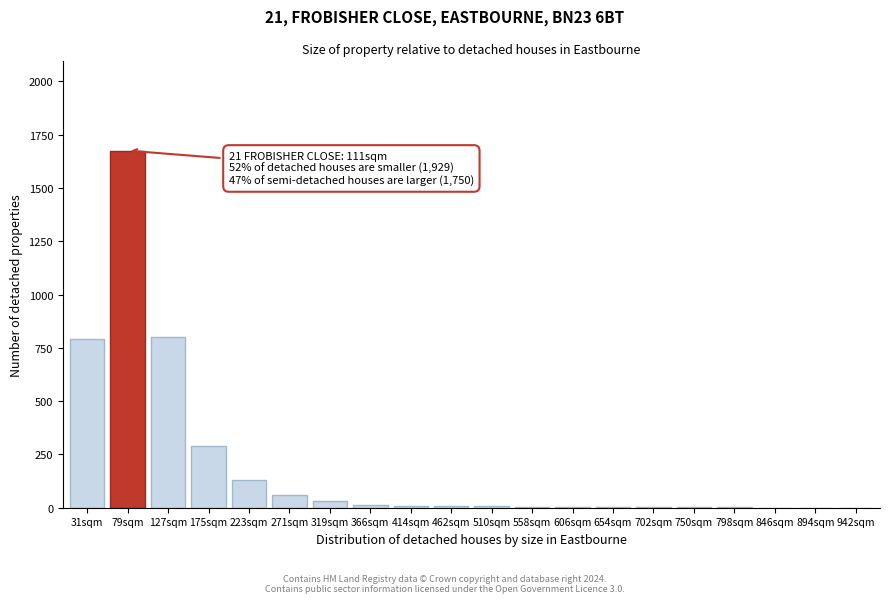

Which has a higher value, 31sqm or 271sqm?

31sqm